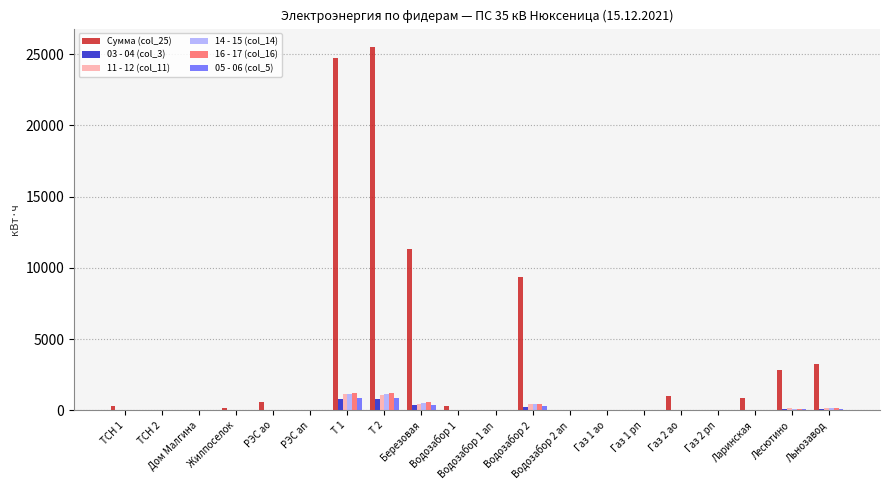

Count the number of data series in this chart.

6